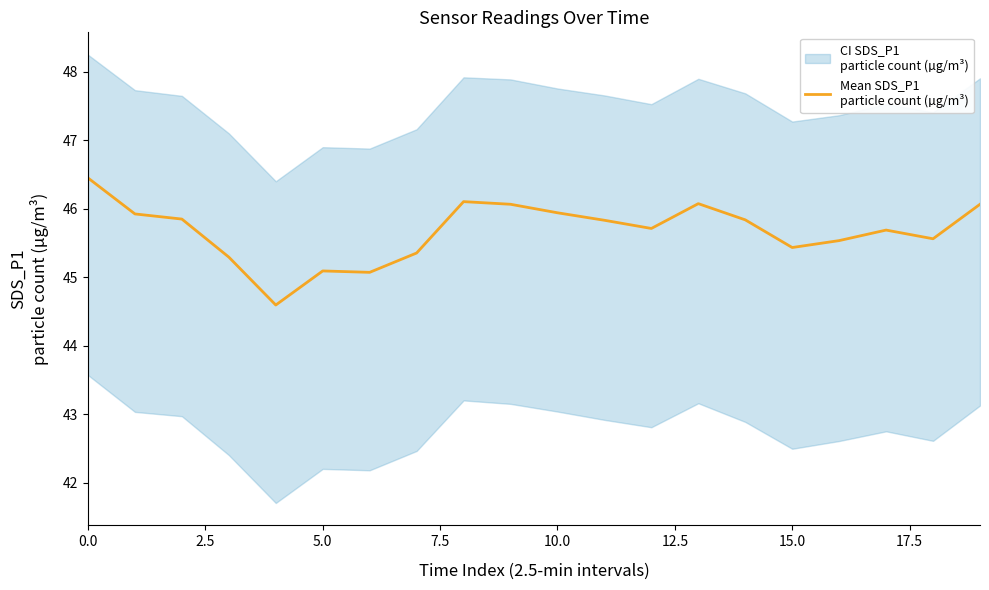

How many data points are above 45?

19